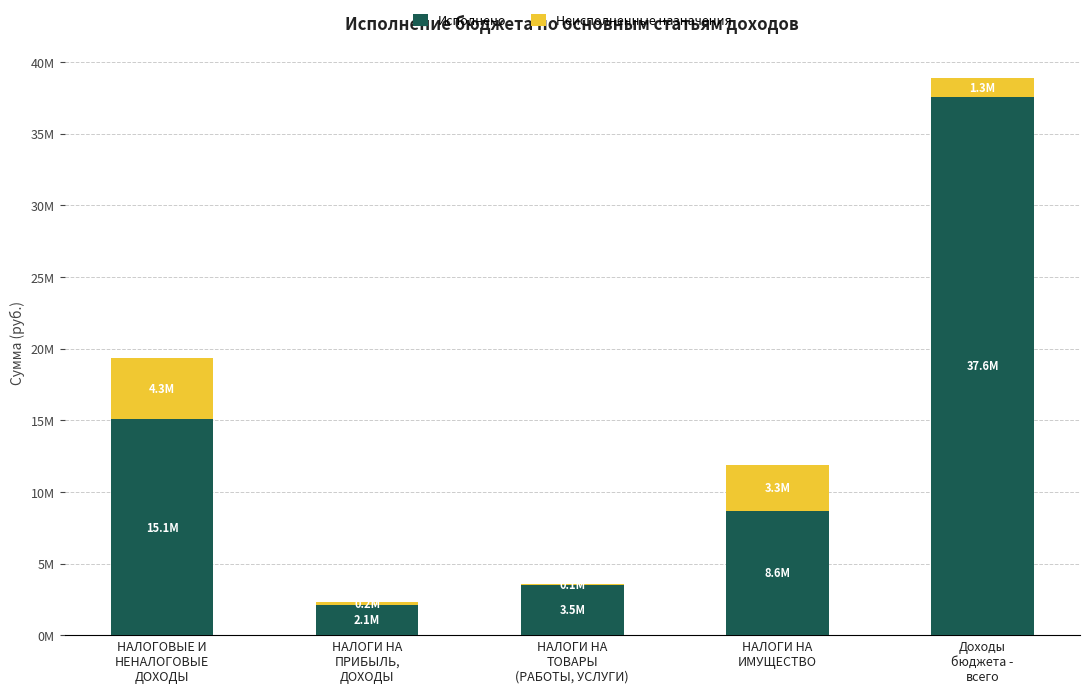

Which has a higher value, Доходы
бюджета -
всего or НАЛОГИ НА
ТОВАРЫ
(РАБОТЫ, УСЛУГИ)?

Доходы
бюджета -
всего